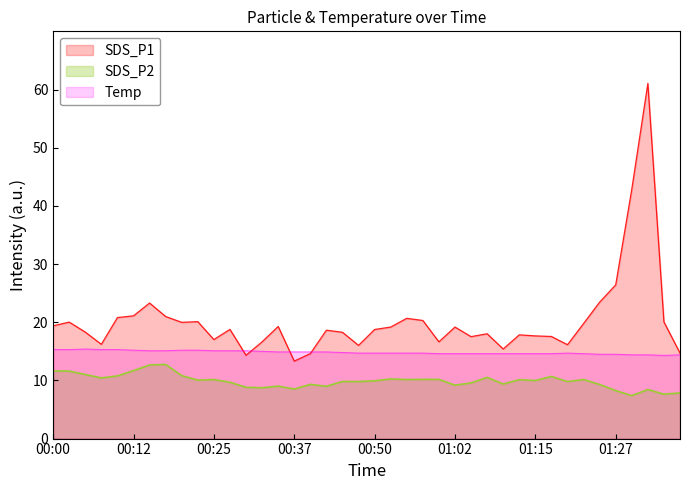

The value of SDS_P1 at 01:17 is 27.1. True or false?

False